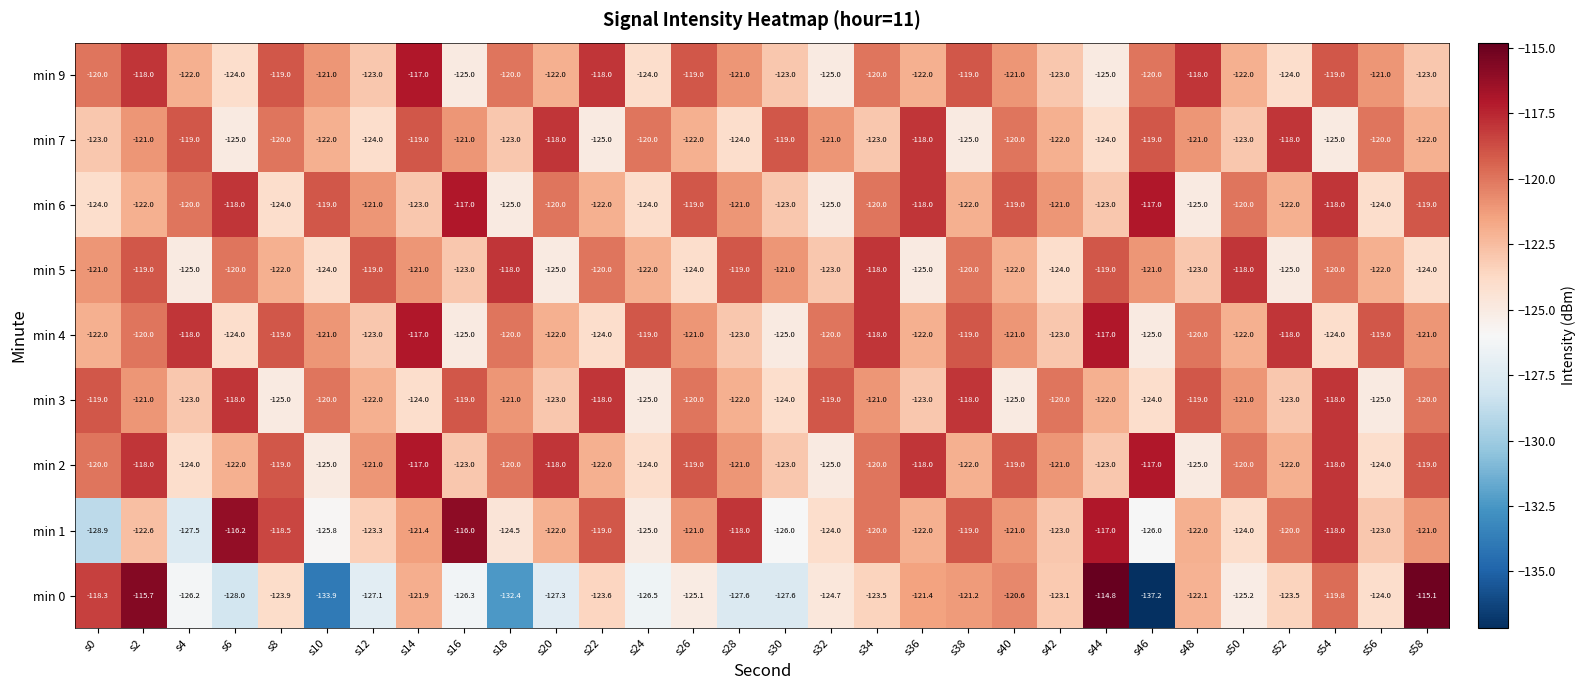

What is the sum of all min 0 values?

-3727.6